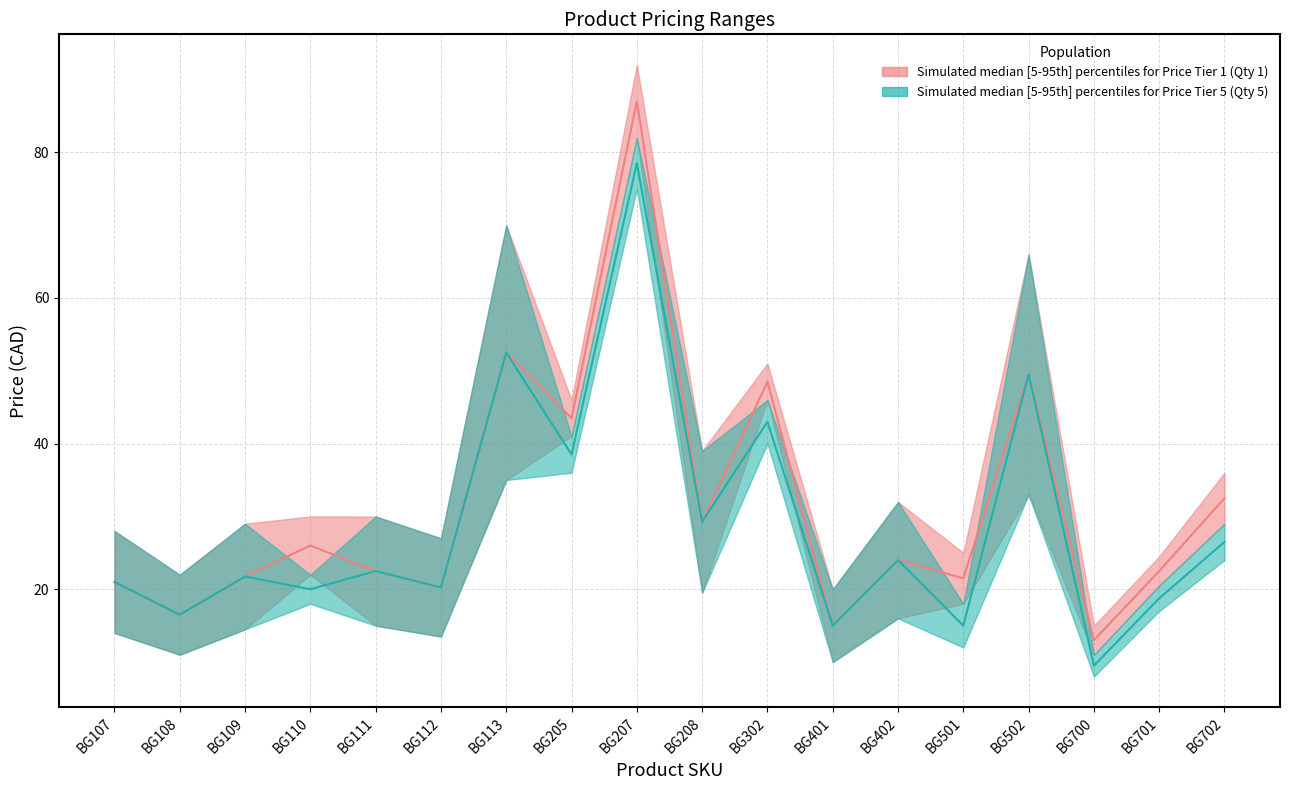

What is the value of the Price_1_median point at the 11th from the left?

48.5